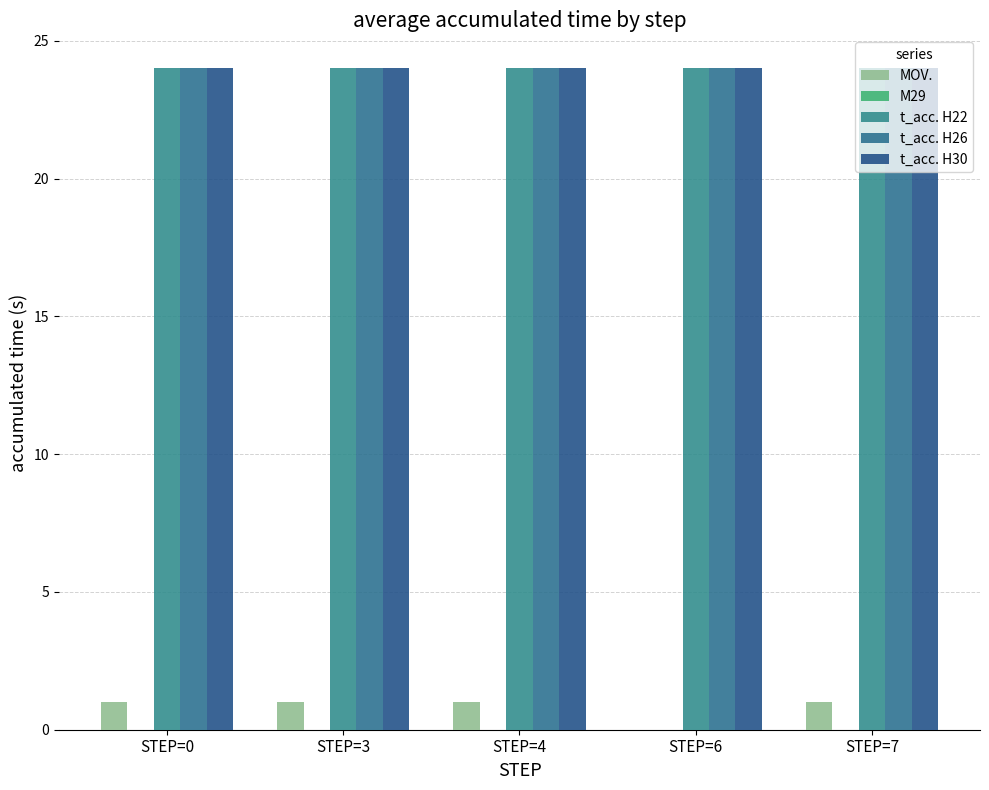

How many groups of bars are there?

5